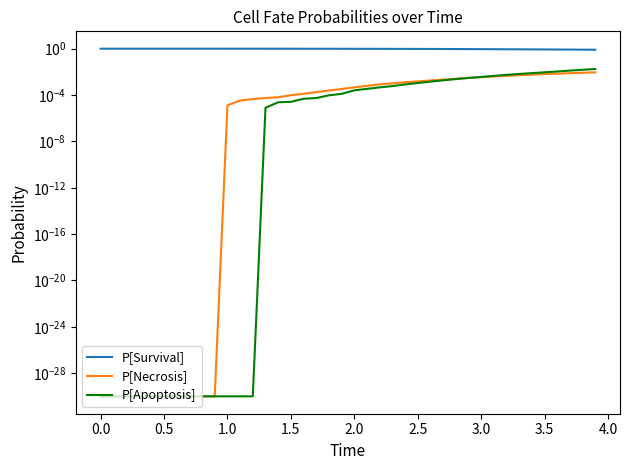

What is the average value of the P[Survival] series?

1.0